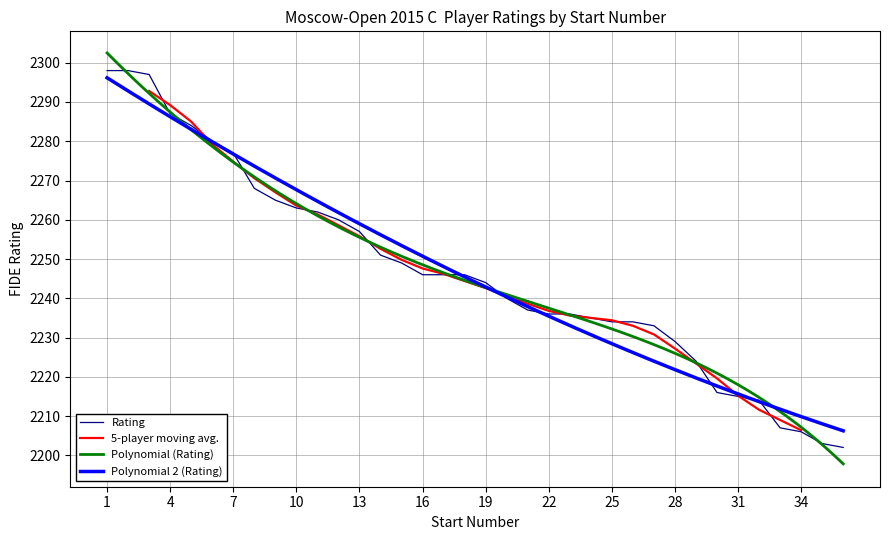

What is the greatest value displayed?

2298